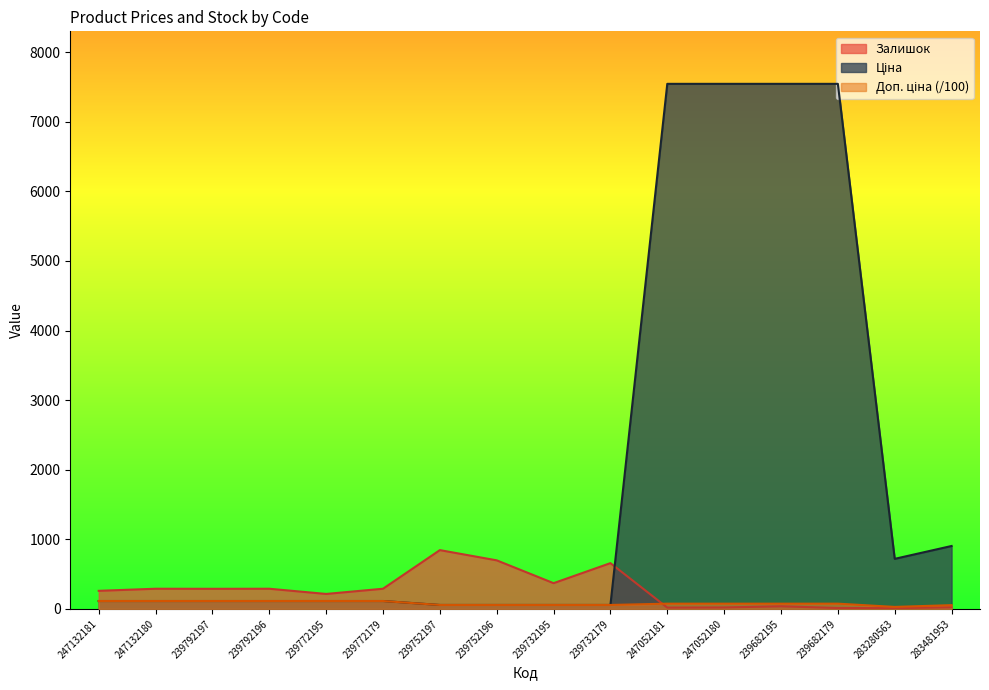

True or false: Ціна has a value of 22.0 at 239752197.

False